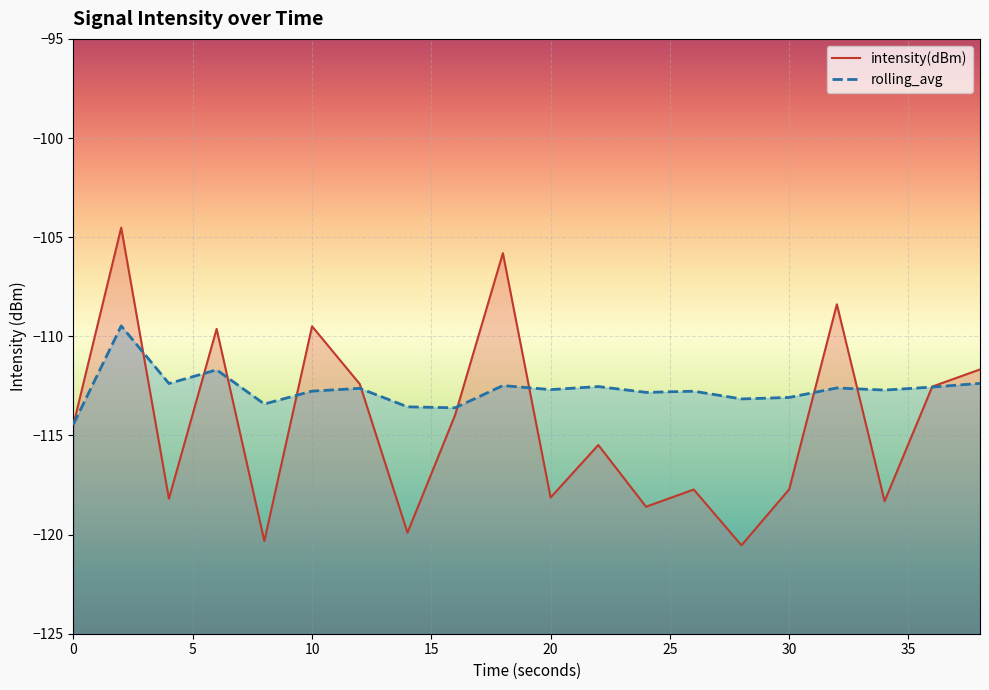

Between 38 and 8, which is larger?

38